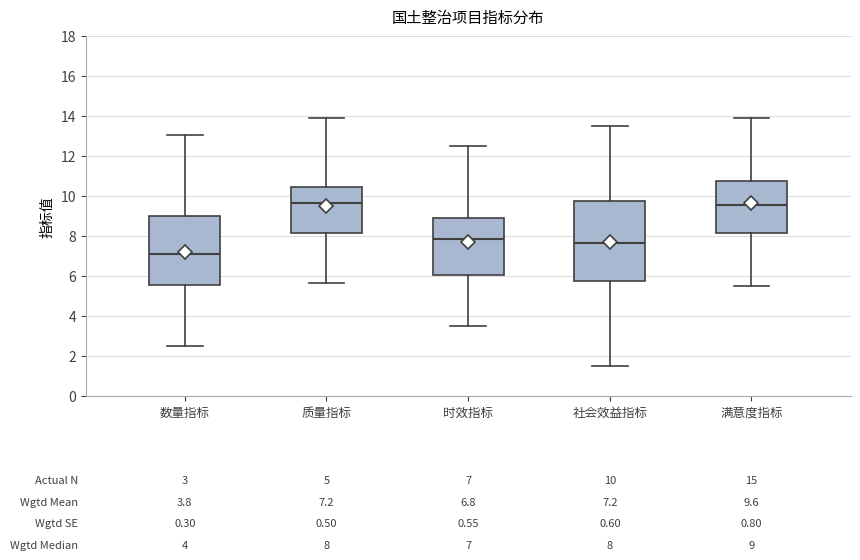

Which box is the tallest, from its lower edge to its upper edge?

社会效益指标